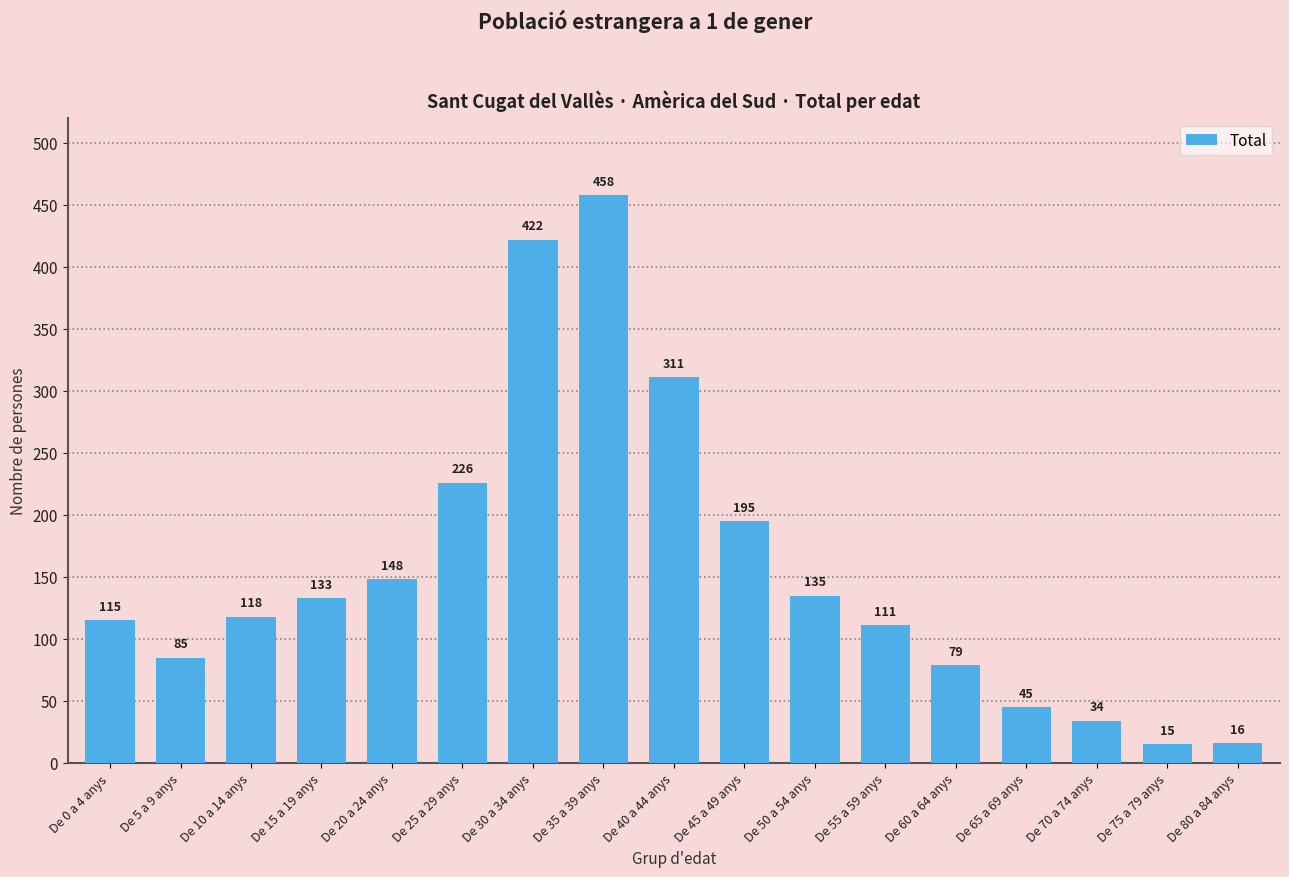

What value does the data have at De 0 a 4 anys?

115